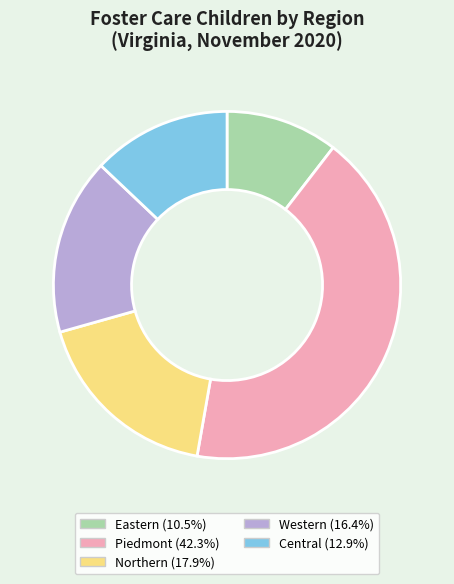

Does any single category account for the majority?

No